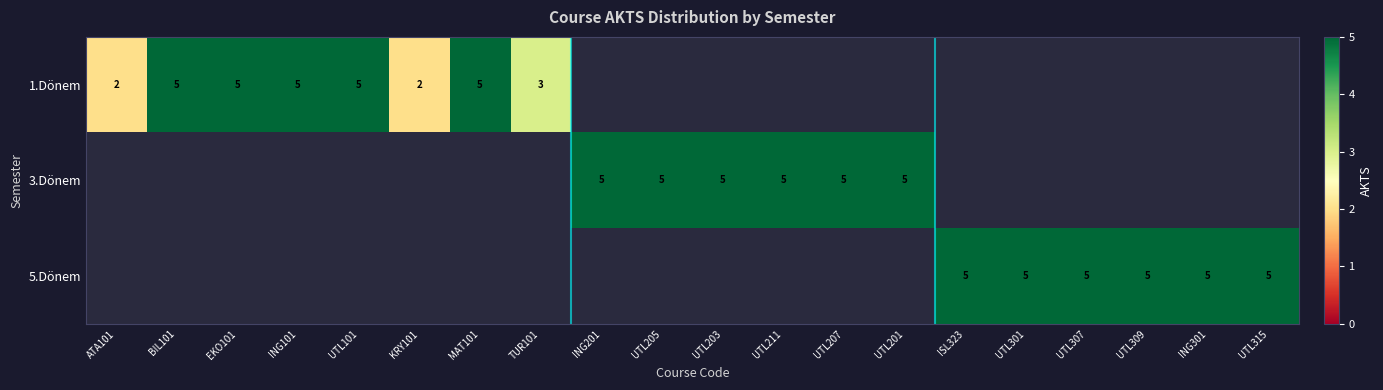

Is the value of 3.Dönem at UTL207 greater than the value of 1.Dönem at TUR101?

Yes